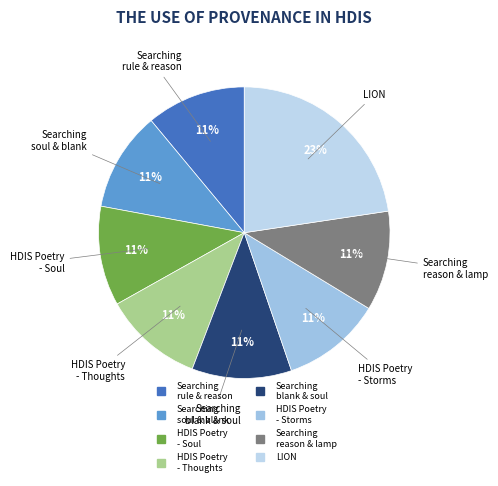

How many segments does this pie chart have?

8